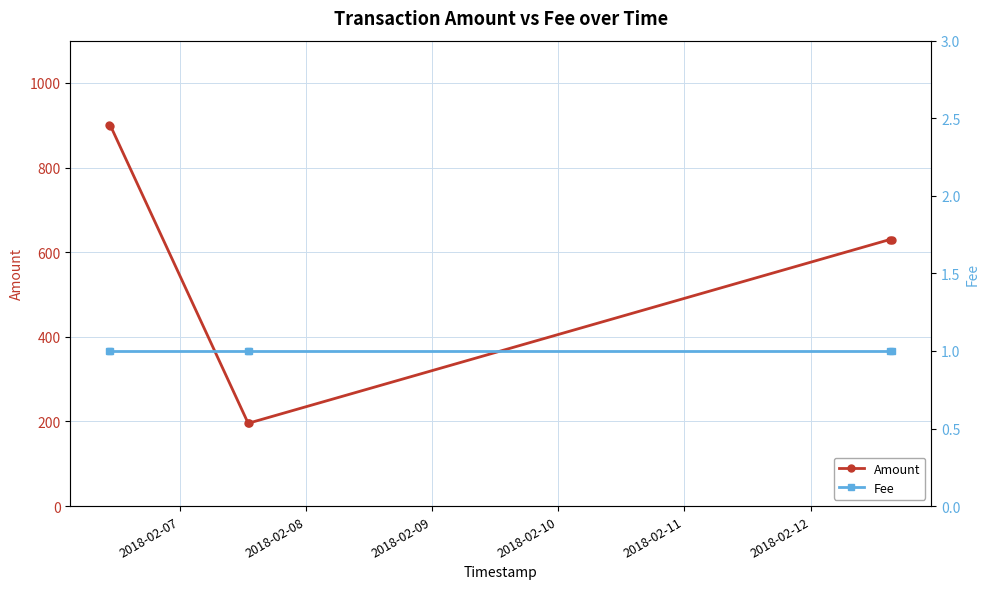

How many data points in Amount are less than 630?

3